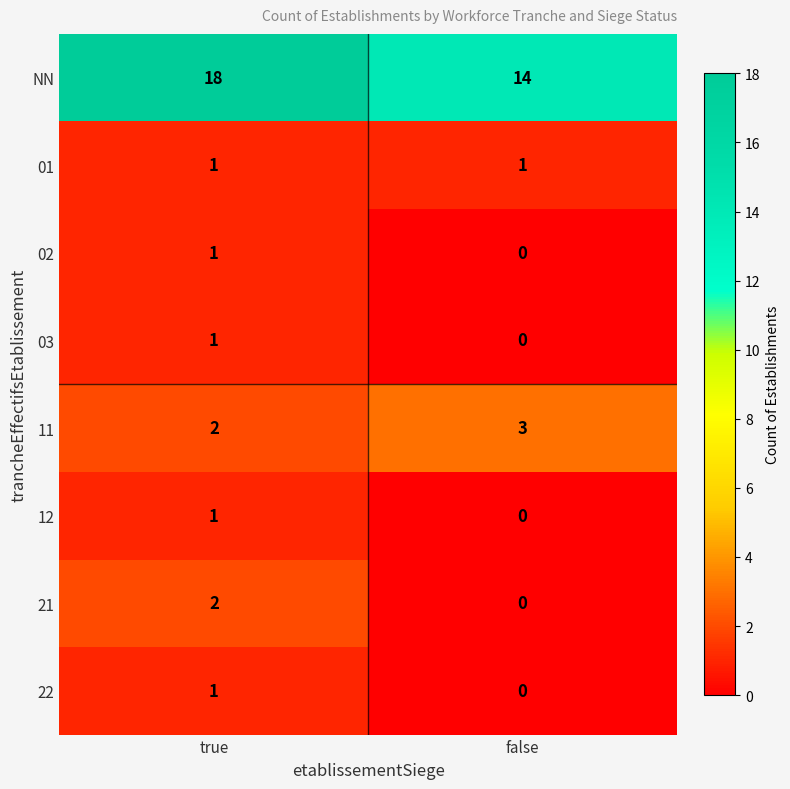

Which category has the lowest value across all series?

false